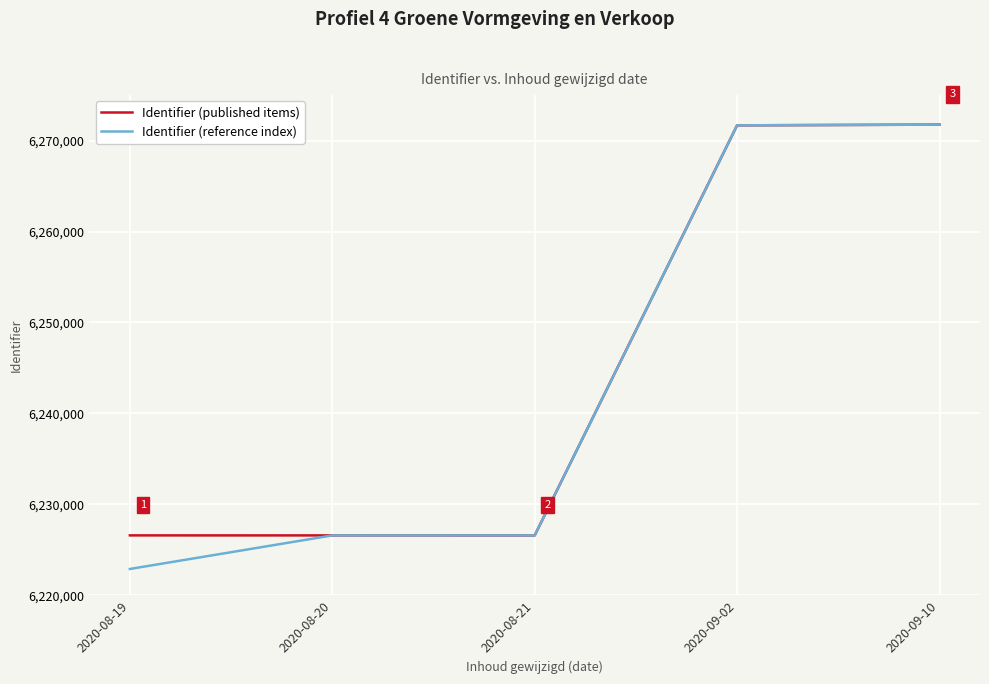

Is it true that Identifier (reference index) equals 8884873 at 2020-09-10?

False